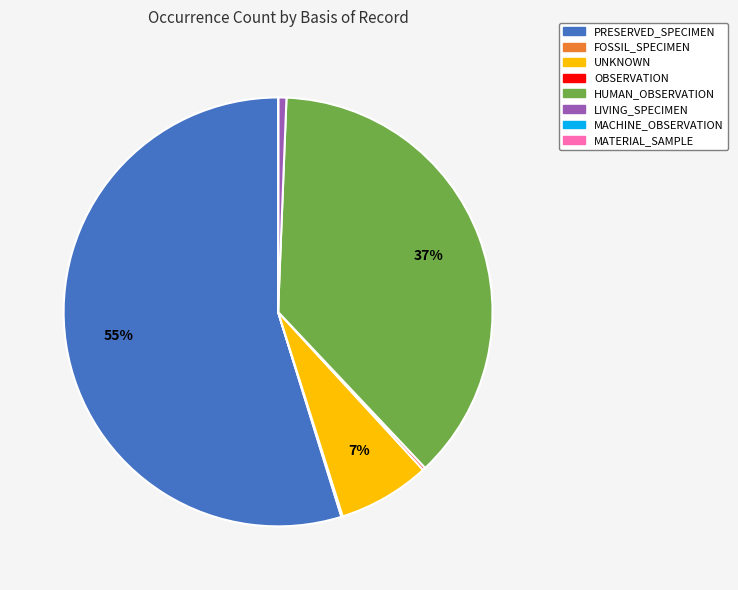

To the nearest percent, what is the difference between the largest and smallest slice percentages?

55%